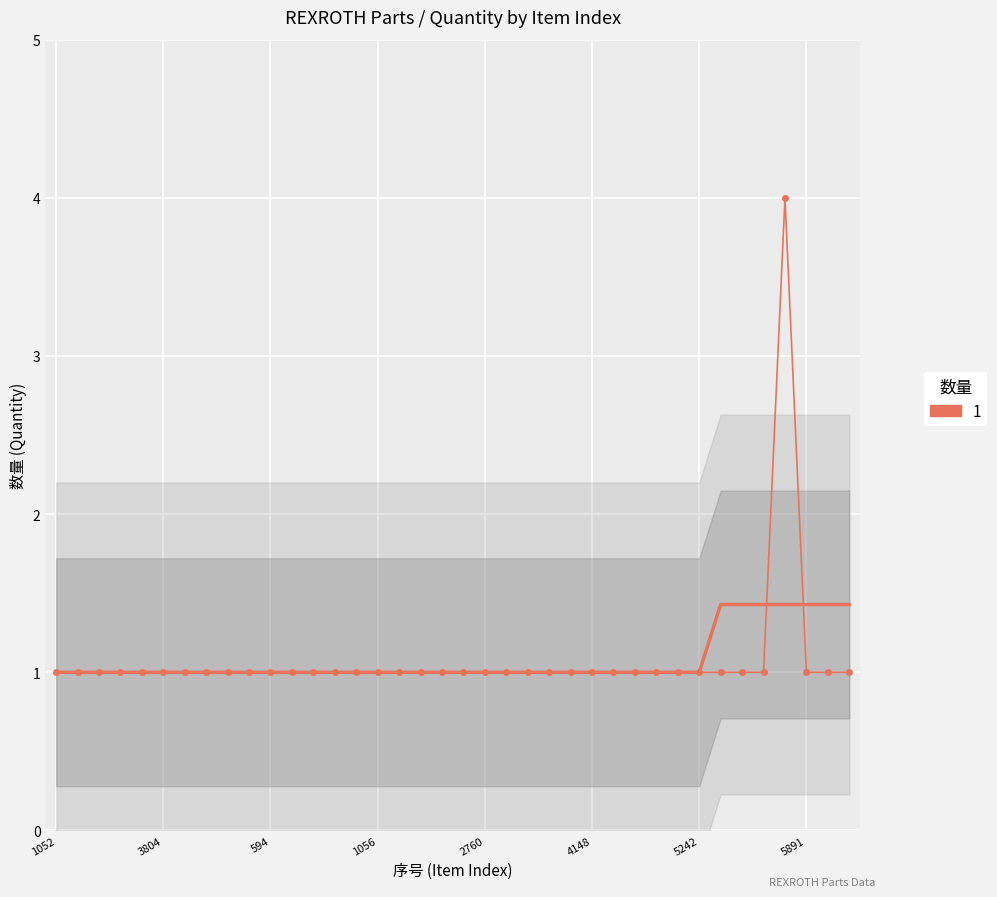

What position from the right is 1057?

22